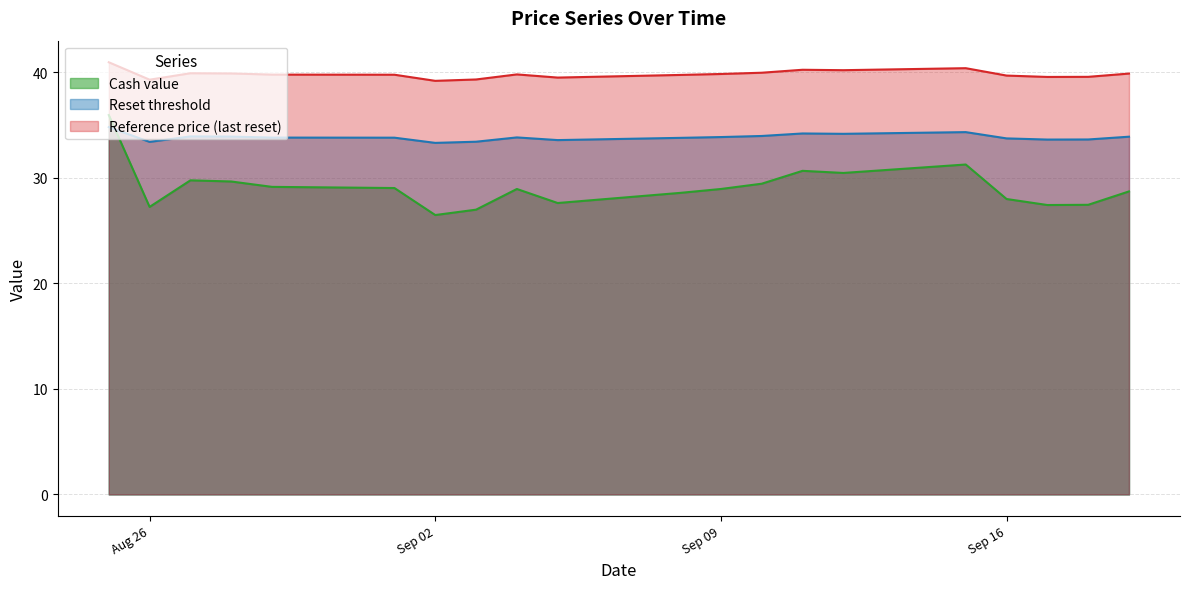

Which series has the largest range (max minus min)?

Cash value